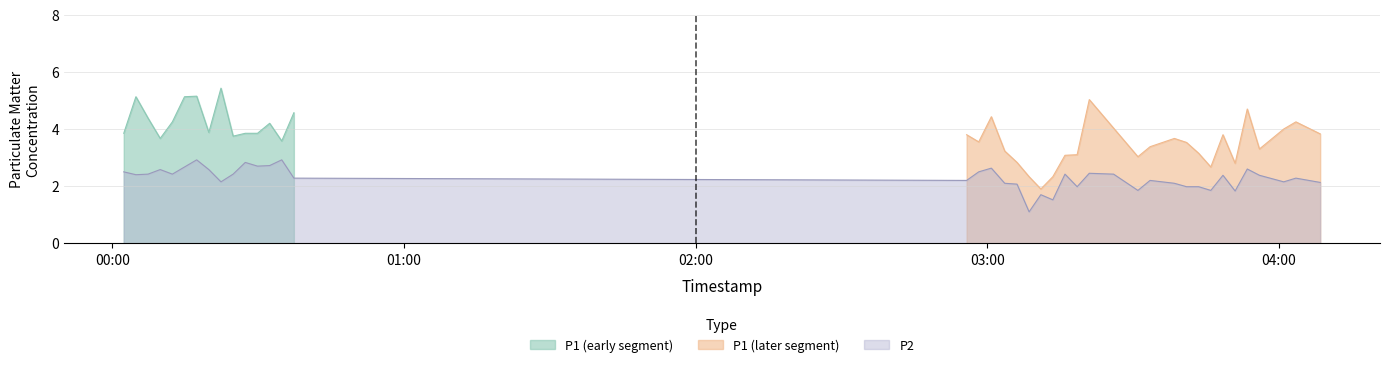

What is the minimum value for P2?

1.1